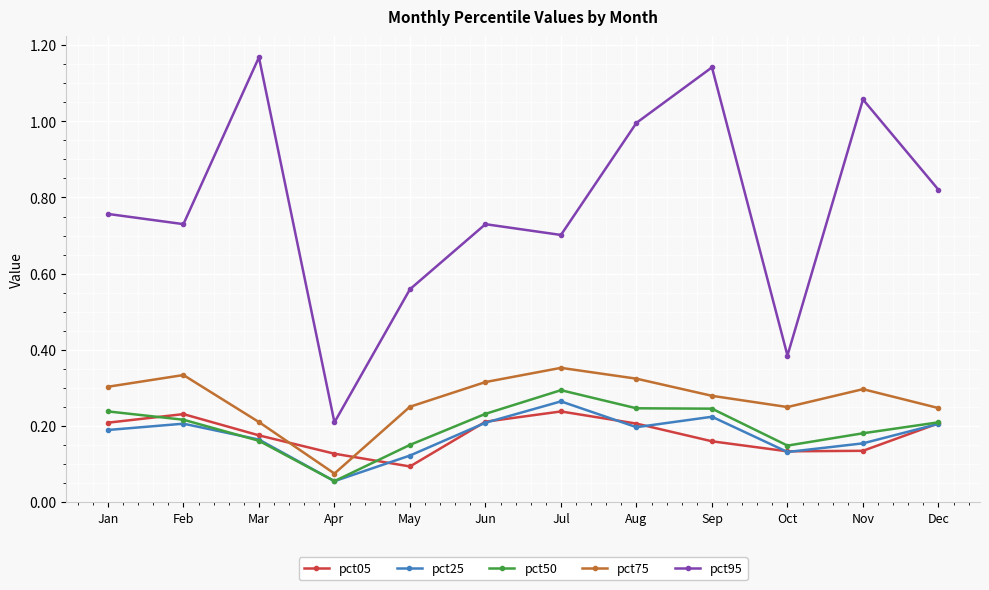

At how many categories does at least one series exceed 0?

12